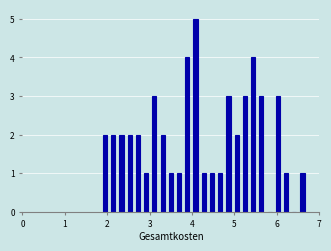

Around what value on the x-axis is the tallest bar? Give the approximate position of its centre, as read against the axis.

4.1